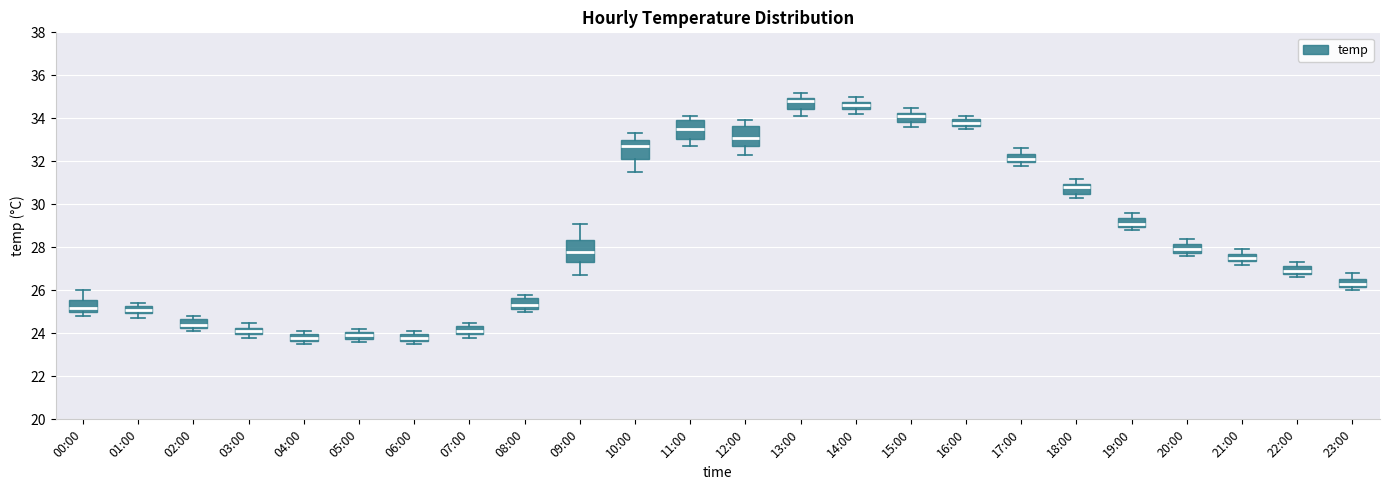

Where does the median line of the box for 22:00 sit on the y-axis? The values are not printed on the chart, so give them approximately, as read against the axis.

27.0